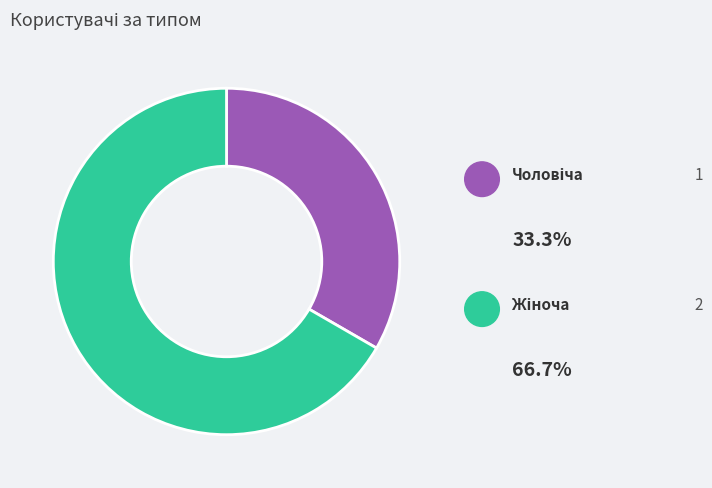

What is the majority slice?

Жіноча